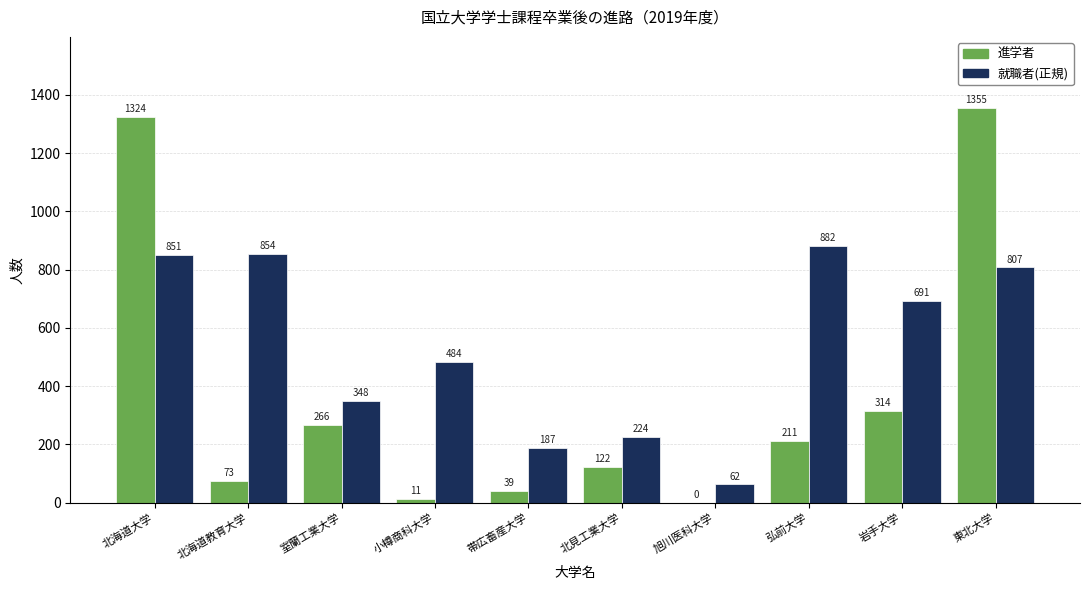

Which series changed the most between 室蘭工業大学 and 旭川医科大学?

就職者(正規)